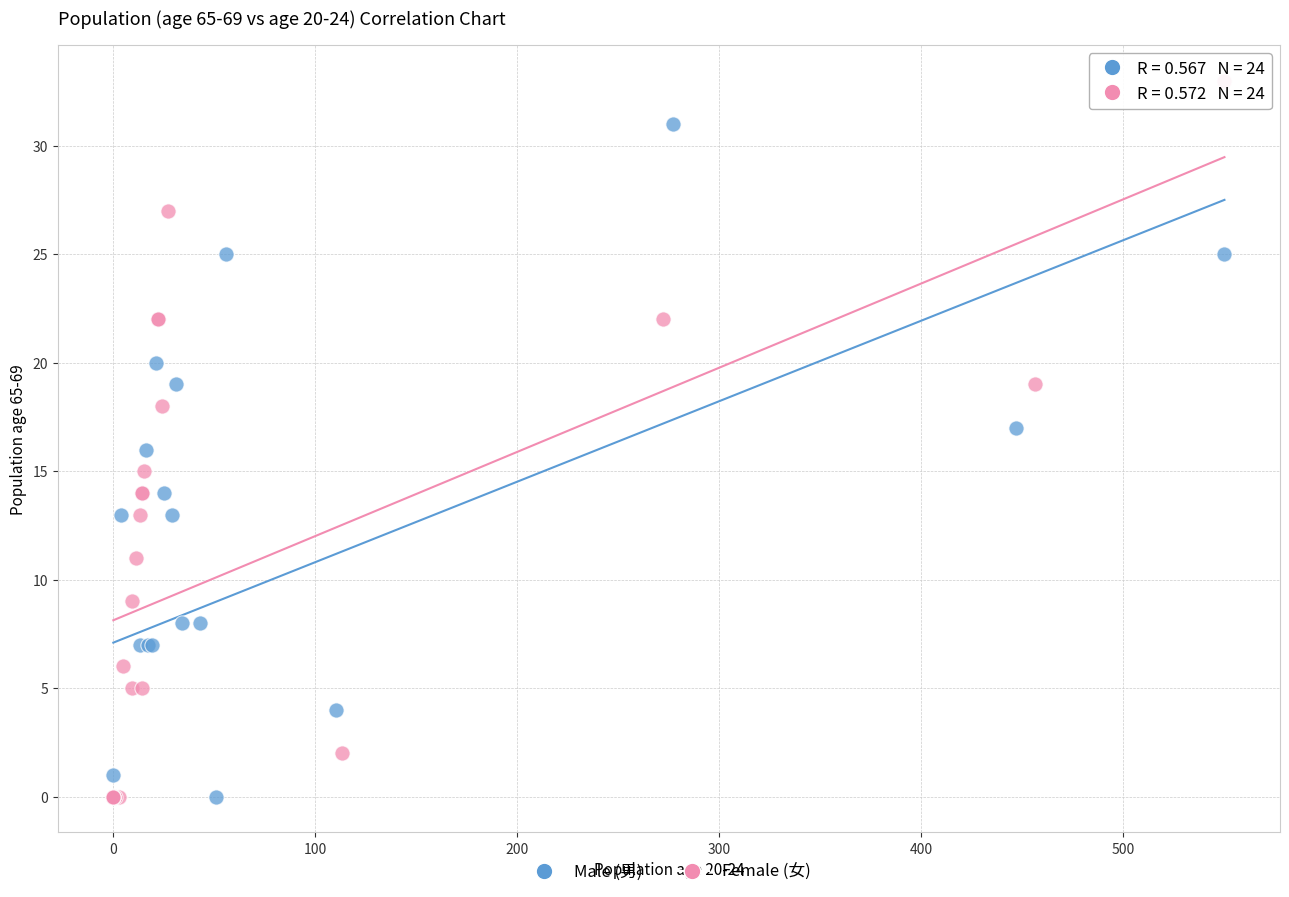

Which series has the widest spread of Y values?

Female (女)